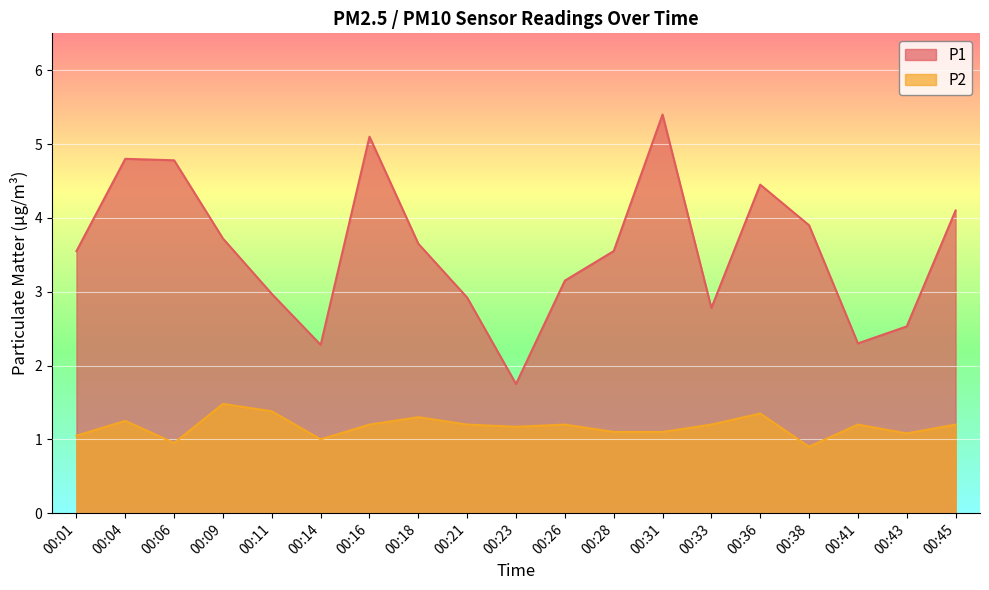

What value does the P1 series have at 00:14?

2.3